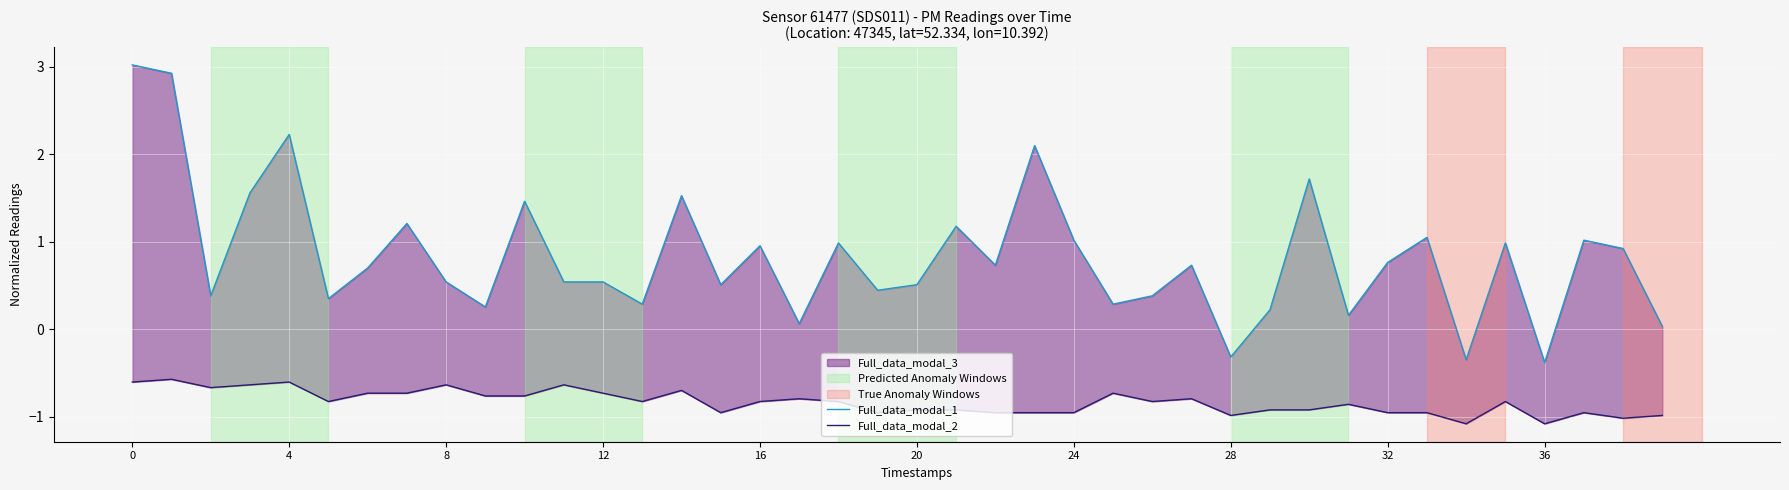

The Full_data_modal_1 series shows 1.1 at 0. True or false?

False